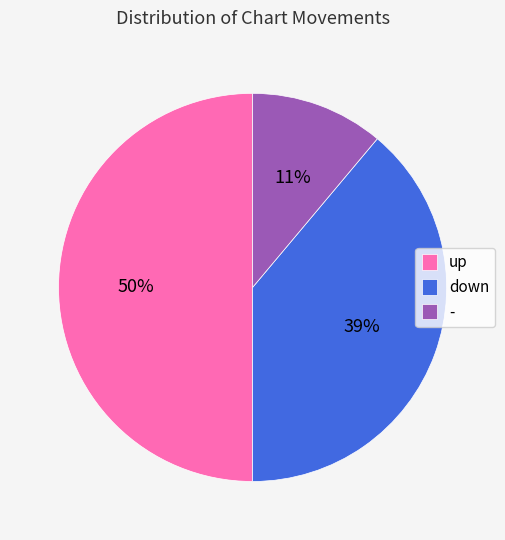

Is - the majority of the pie?

No